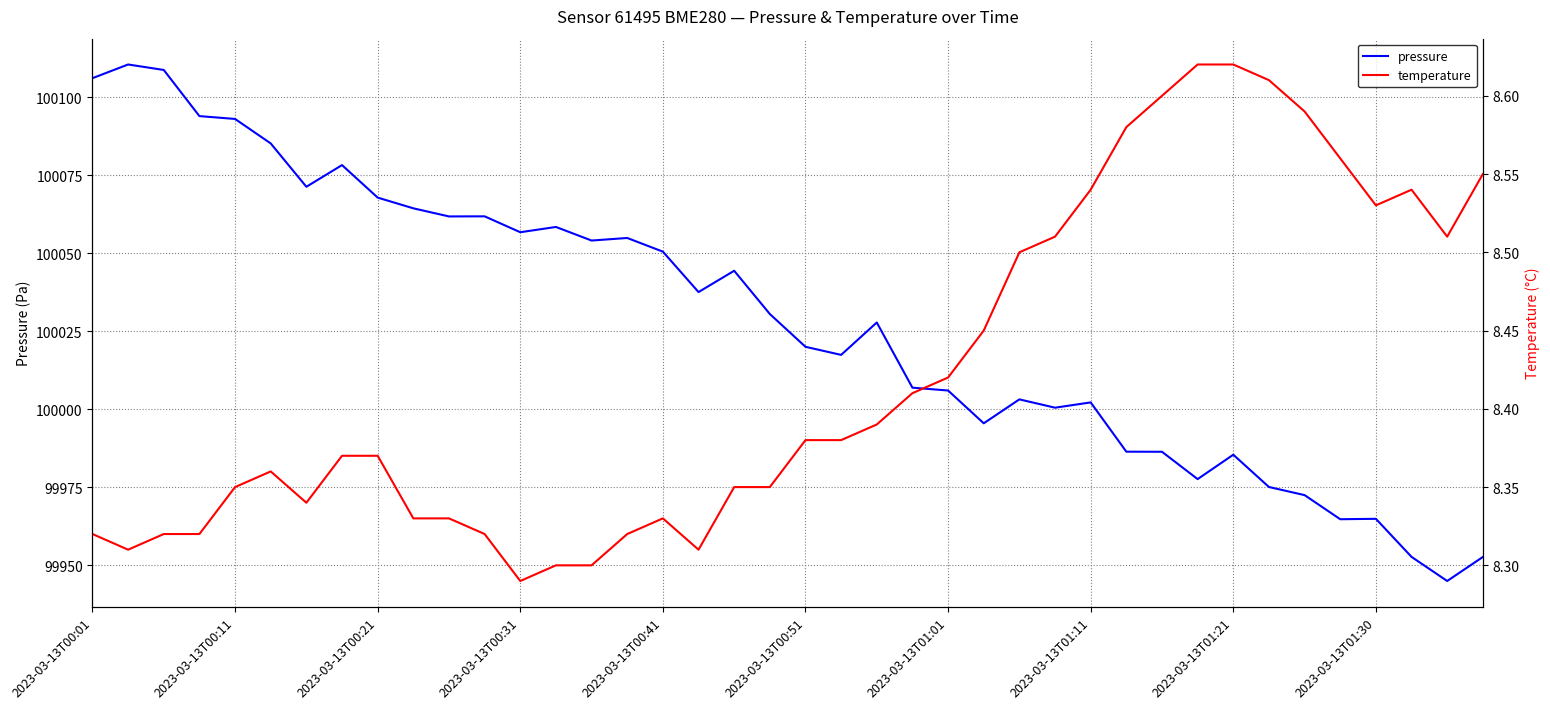

How many distinct data groups are displayed?

2